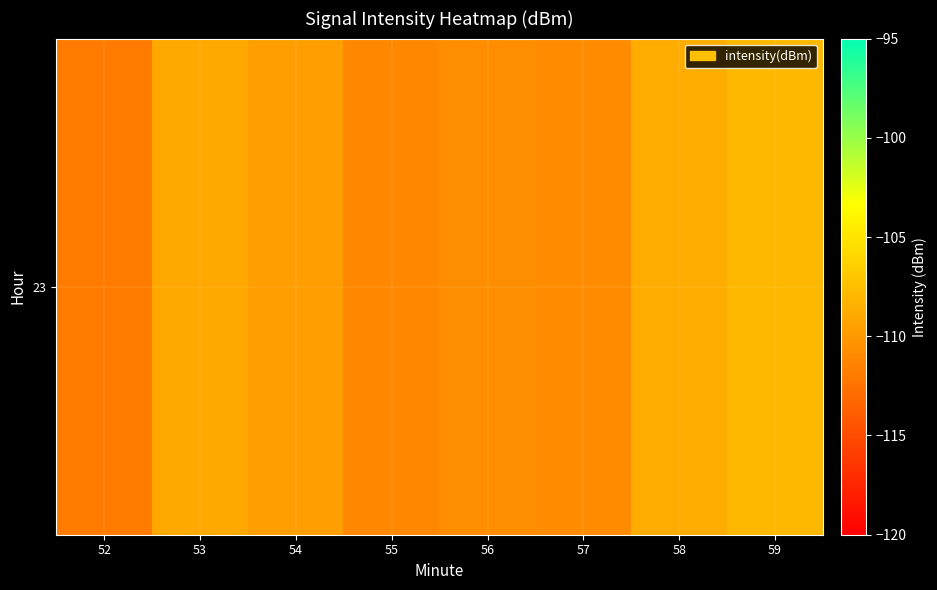

What is the difference between the values at 55 and 56?

0.3